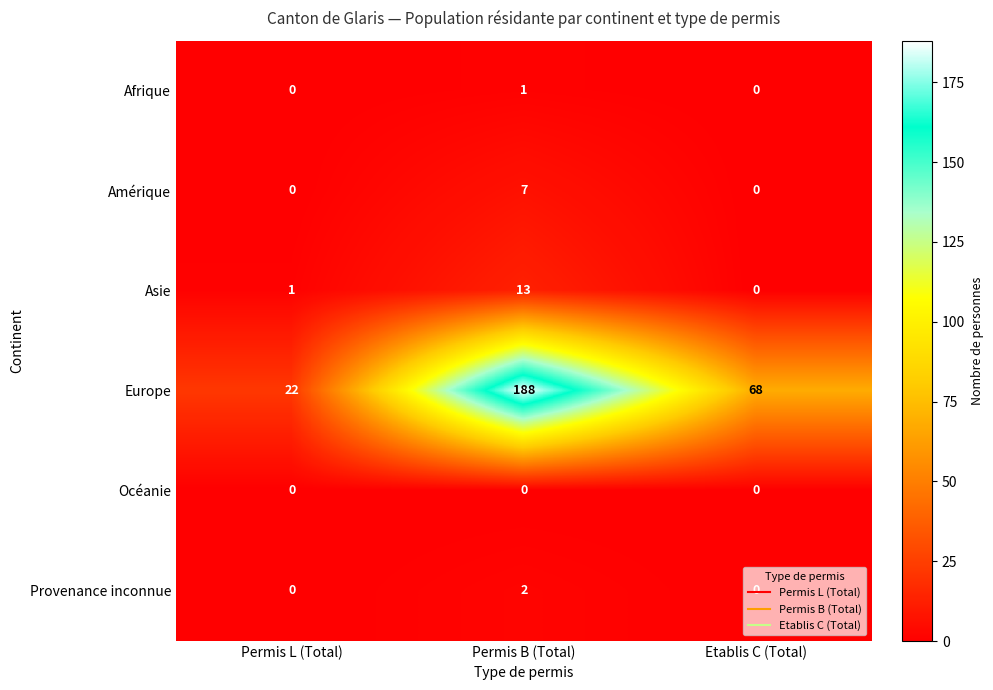

What is the total value across all series at Permis L (Total)?

23